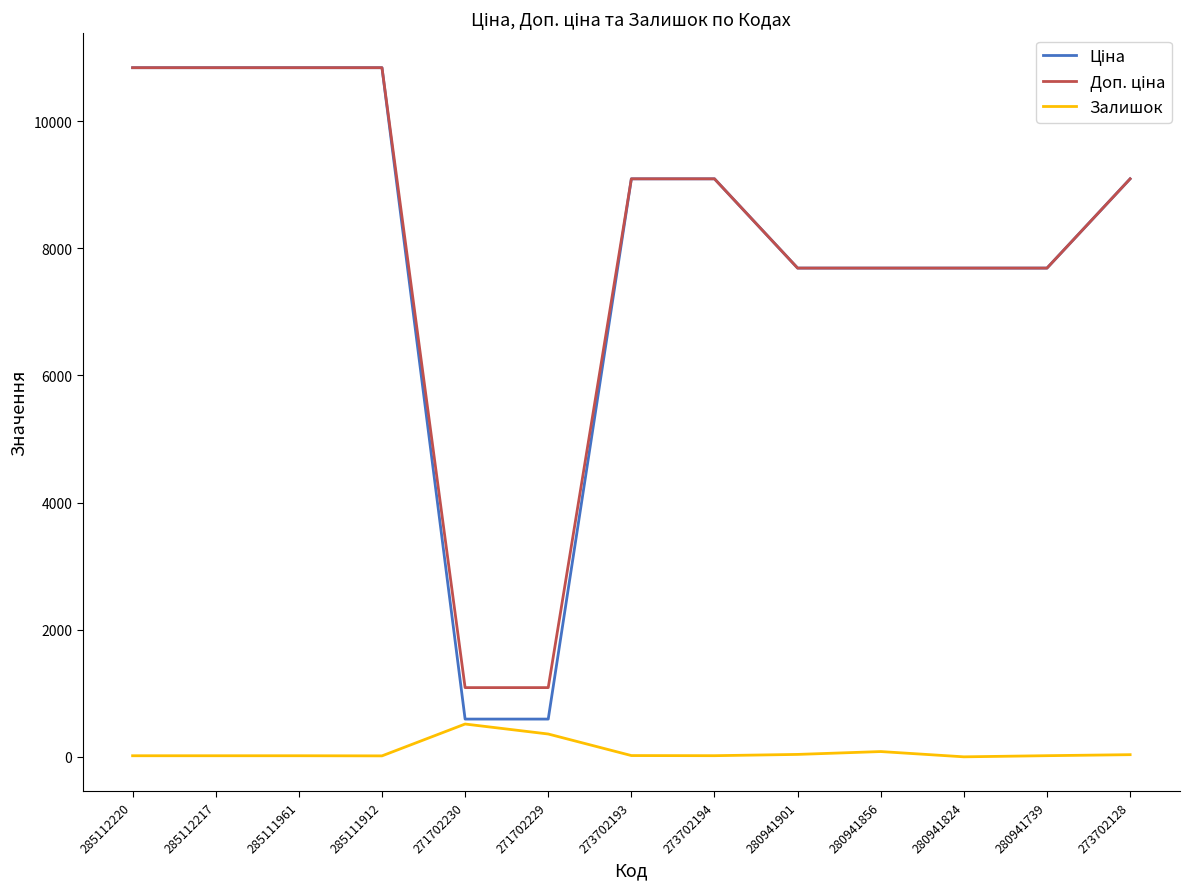

How many lines are shown in the chart?

3